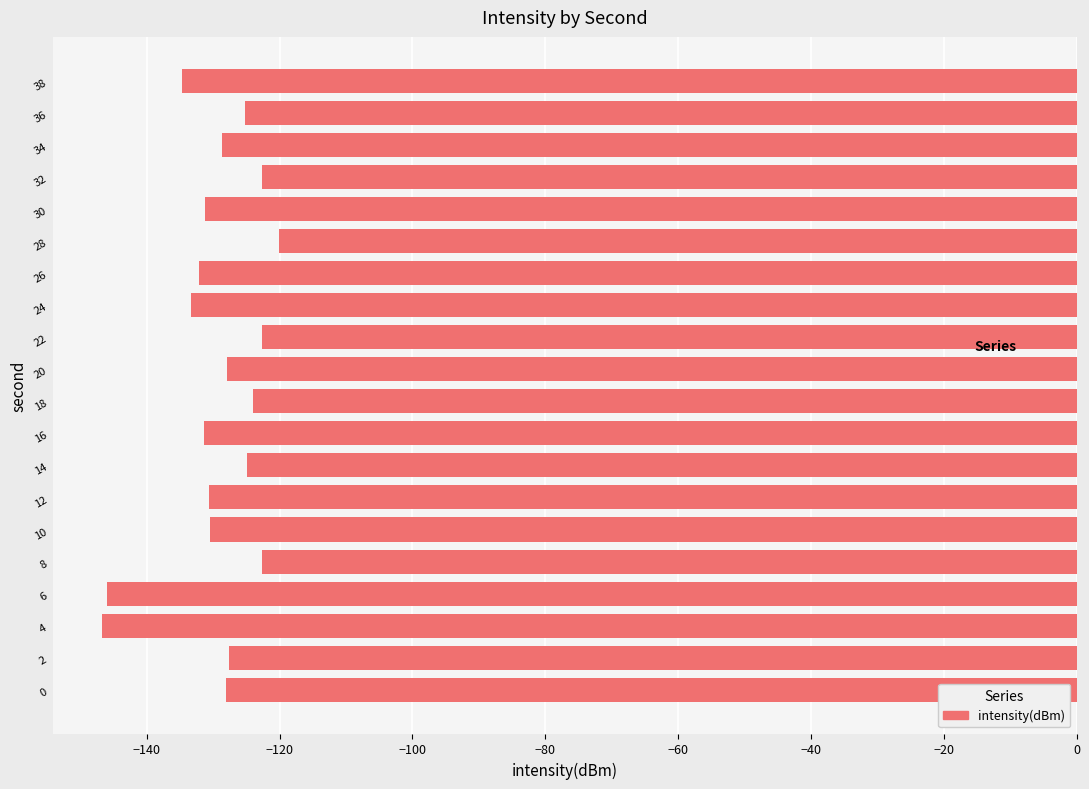

How many bars are there in total?

20